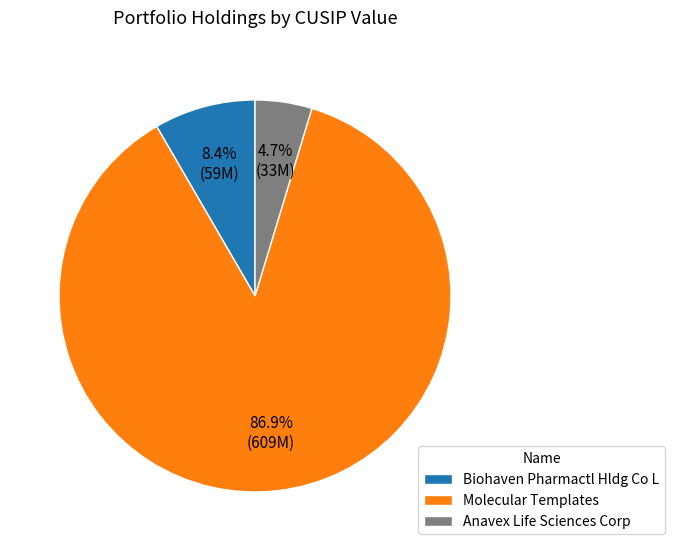

What is the majority slice?

Molecular Templates